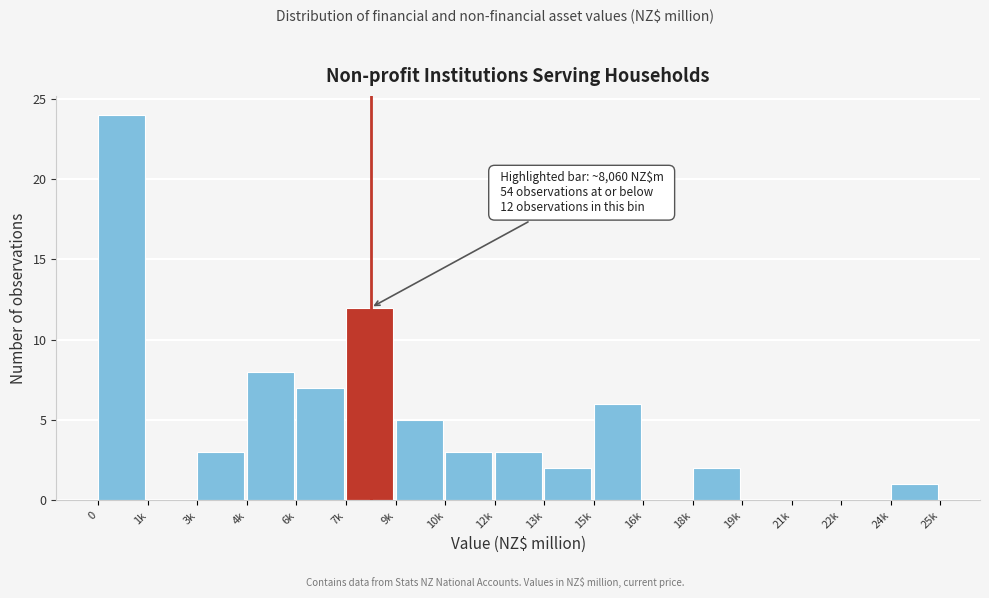

Reading right to left, list all the values displayed in this chart.

24k=1	22k=0	21k=0	19k=0	18k=2	16k=0	15k=6	13k=2	12k=3	10k=3	9k=5	7k=12	6k=7	4k=8	3k=3	1k=0	0=24